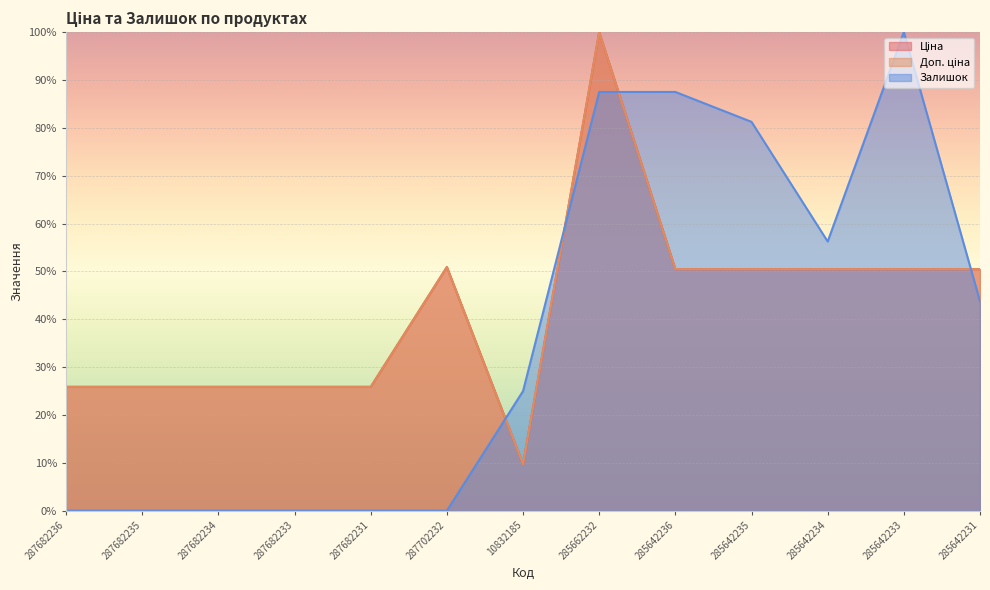

What are all the series names shown in the legend?

Ціна, Доп. ціна, Залишок